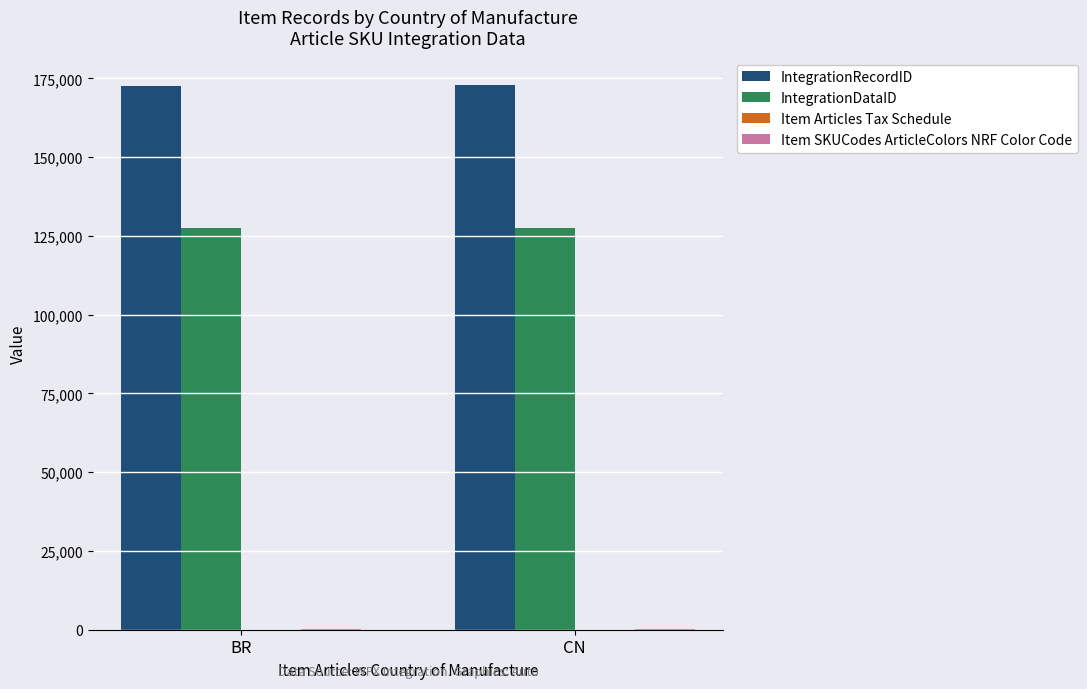

The value of IntegrationDataID at CN is 207730. True or false?

False